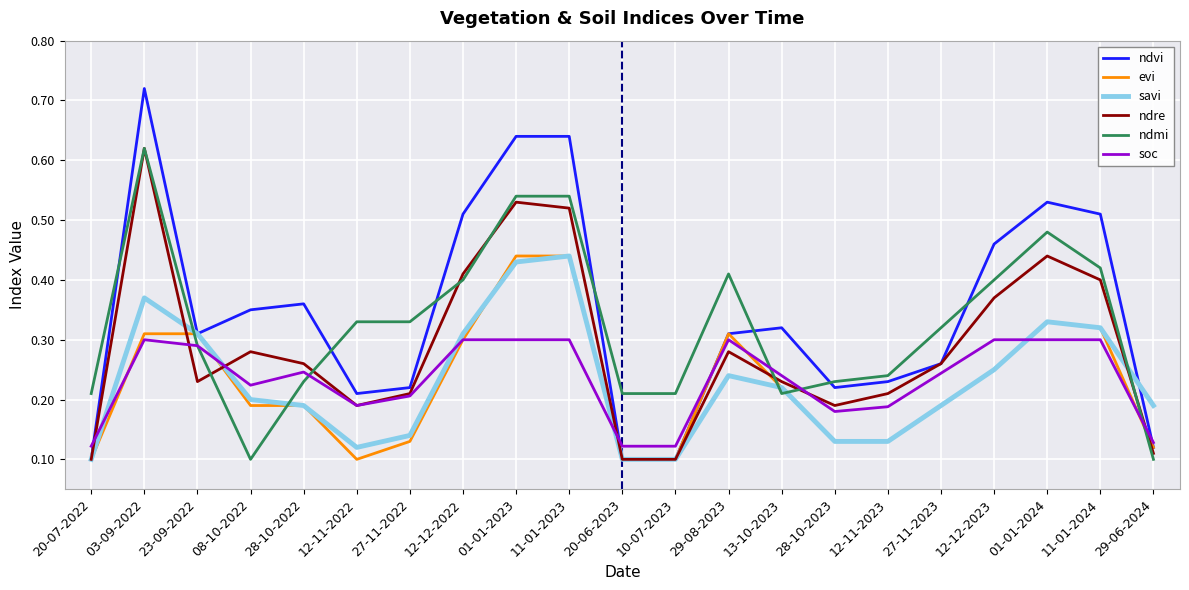

How many times do ndvi and ndmi cross each other?

7